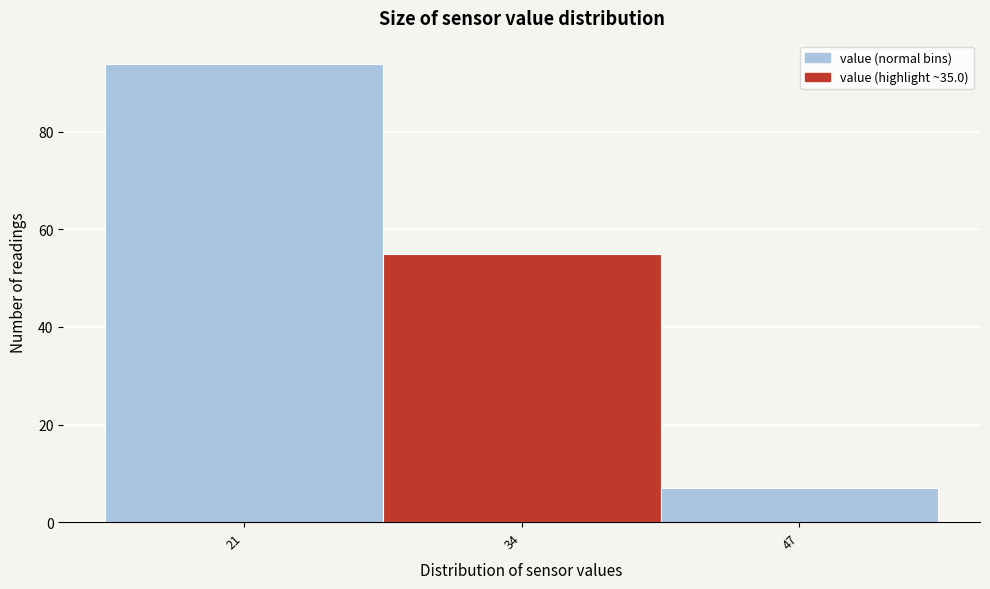

Reading left to right, list all the values displayed in this chart.

21=94	34=55	47=7